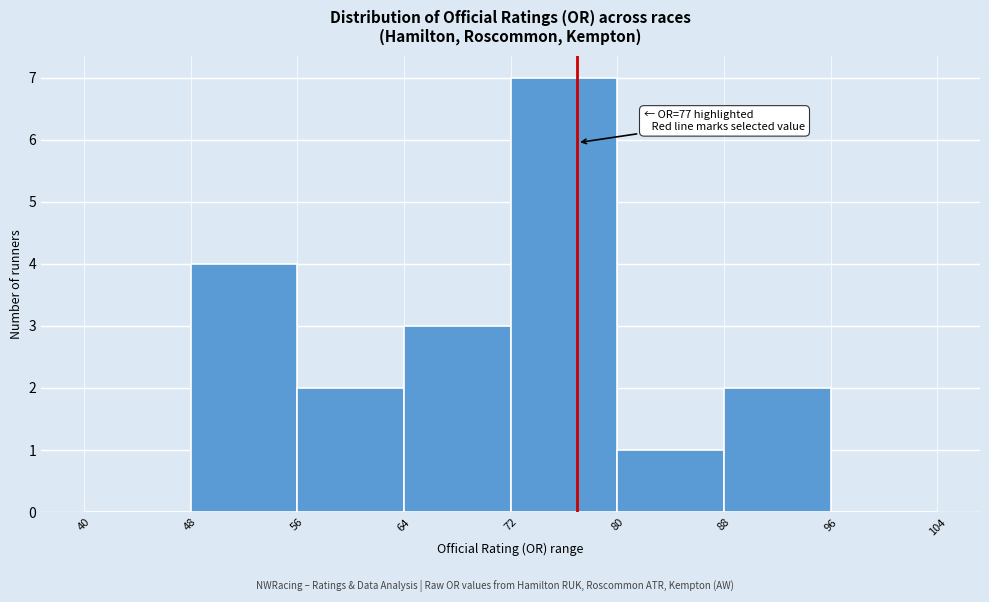

Which range on the x-axis has the tallest bar?

72 to 80